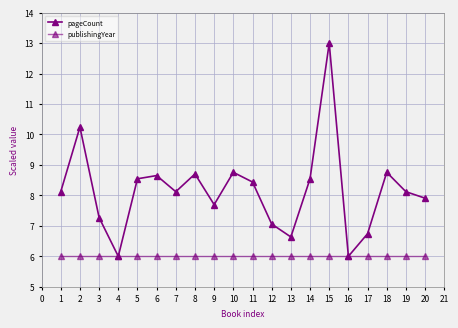

Count the number of categories in the chart.

20